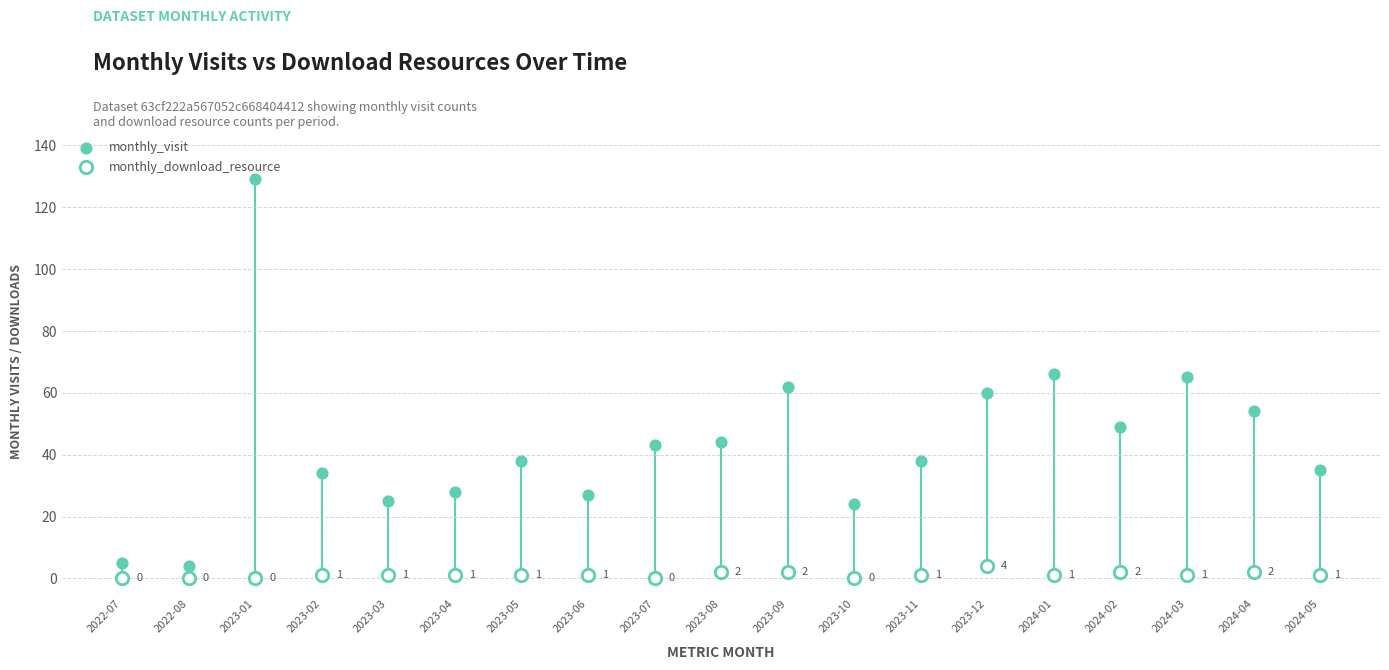

Which series contains the highest Y value?

monthly_visit